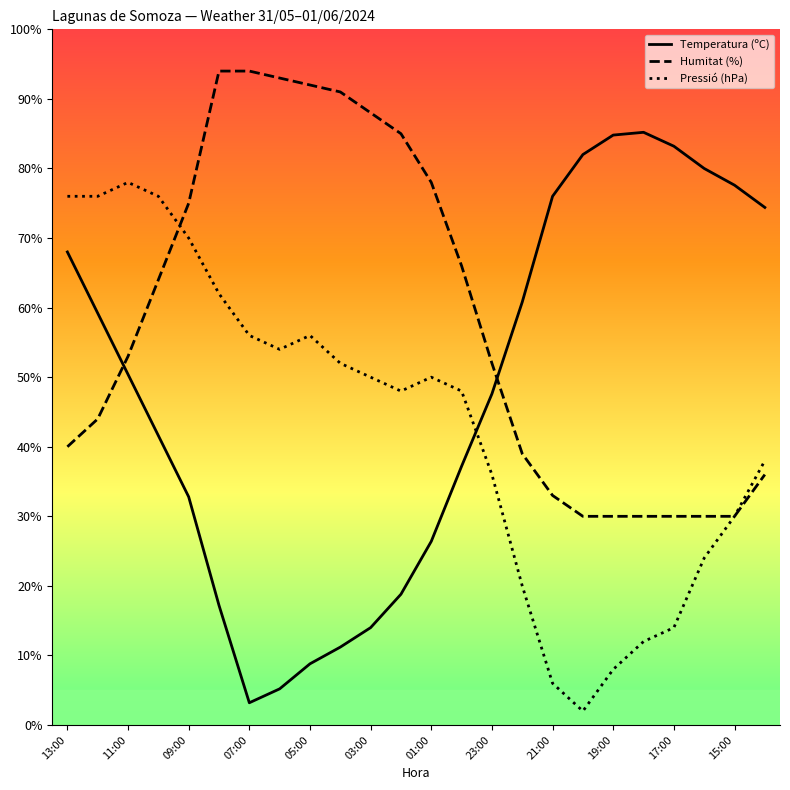

List the series in order of their overall mean, lowest first.

Pressió (hPa), Temperatura (ºC), Humitat (%)